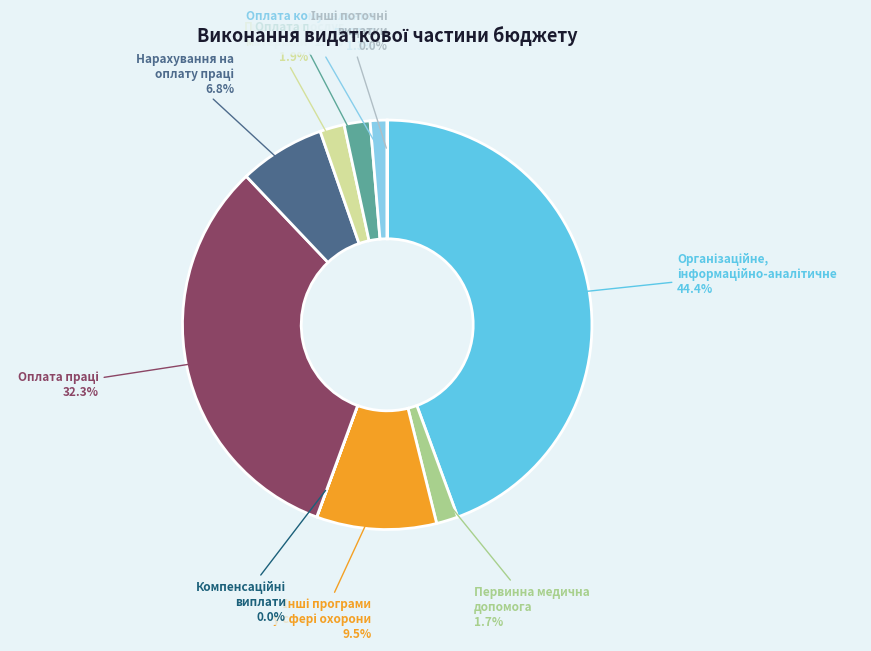

Is there any slice that represents more than half of the pie?

No